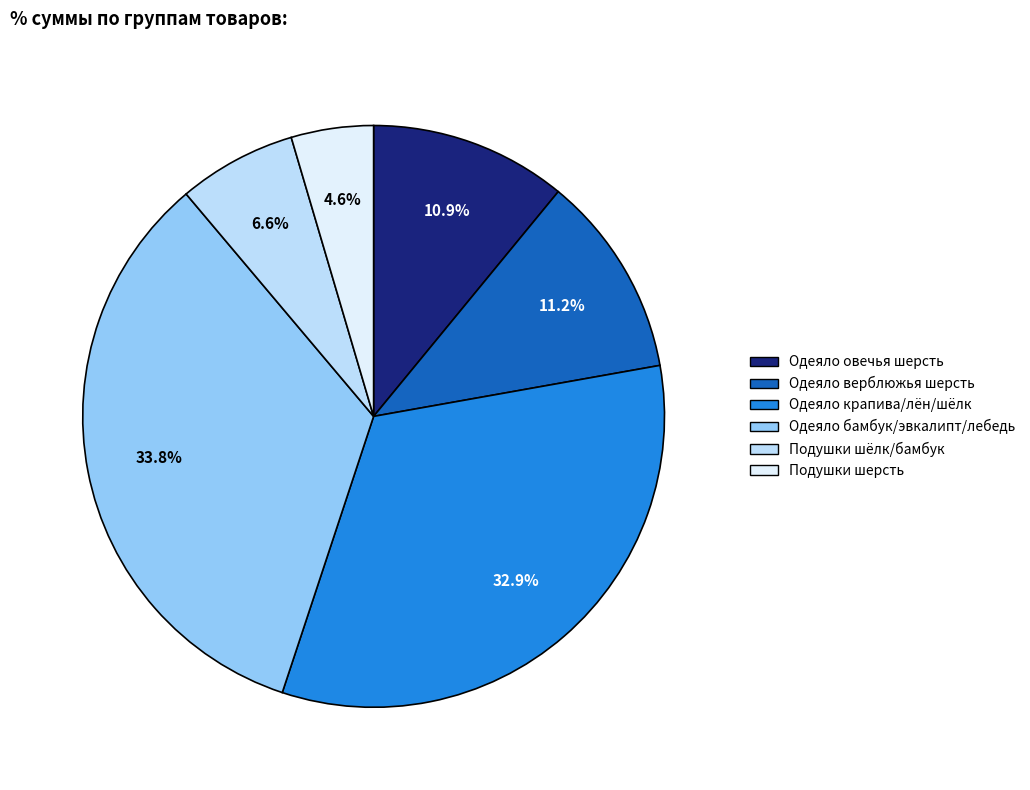

Does any single category account for the majority?

No